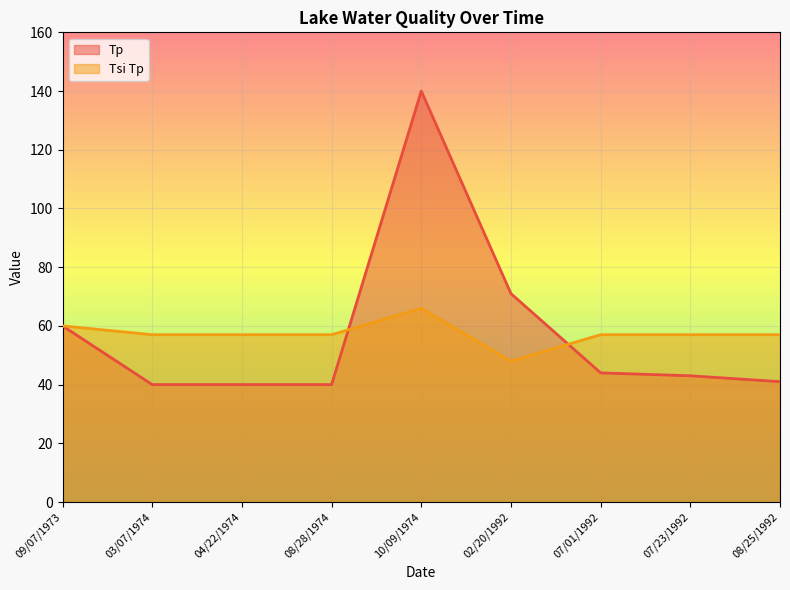

What is the average value of the Tp series?

58